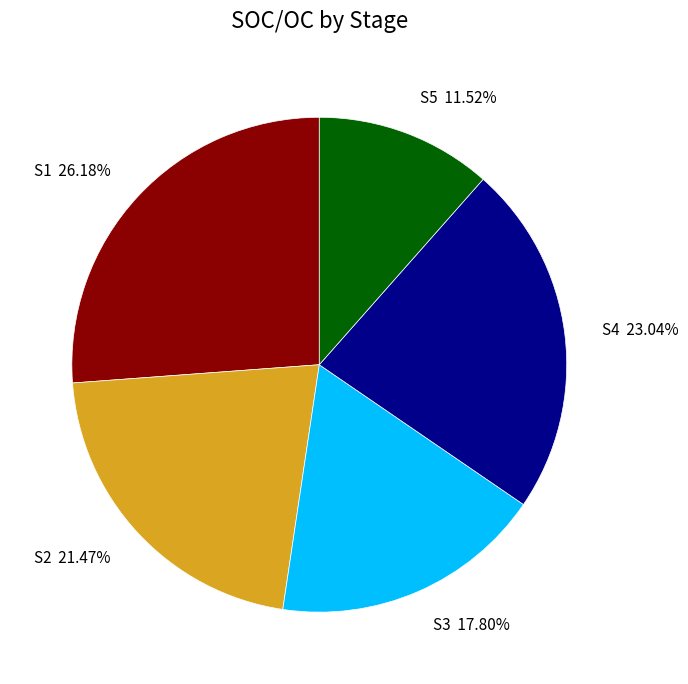

What percentage is the S1 slice, to the nearest percent?

26%